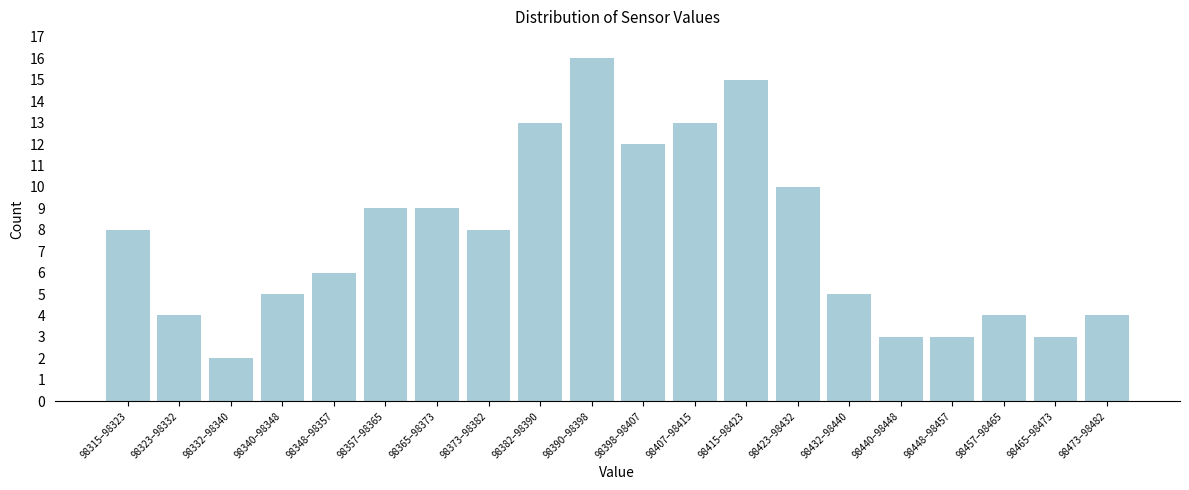

Reading left to right, list all the values displayed in this chart.

98315–98323=8	98323–98332=4	98332–98340=2	98340–98348=5	98348–98357=6	98357–98365=9	98365–98373=9	98373–98382=8	98382–98390=13	98390–98398=16	98398–98407=12	98407–98415=13	98415–98423=15	98423–98432=10	98432–98440=5	98440–98448=3	98448–98457=3	98457–98465=4	98465–98473=3	98473–98482=4